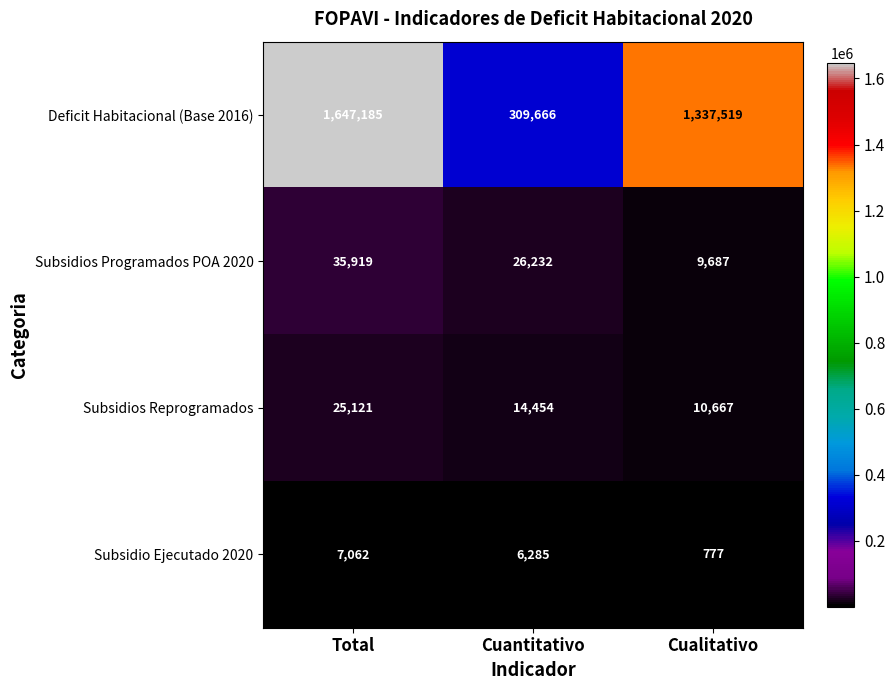

Reading left to right, what are all the values shown in this chart?

Deficit Habitacional (Base 2016): Total=1647185	Cuantitativo=309666	Cualitativo=1337519
Subsidios Programados POA 2020: Total=35919	Cuantitativo=26232	Cualitativo=9687
Subsidios Reprogramados: Total=25121	Cuantitativo=14454	Cualitativo=10667
Subsidio Ejecutado 2020: Total=7062	Cuantitativo=6285	Cualitativo=777